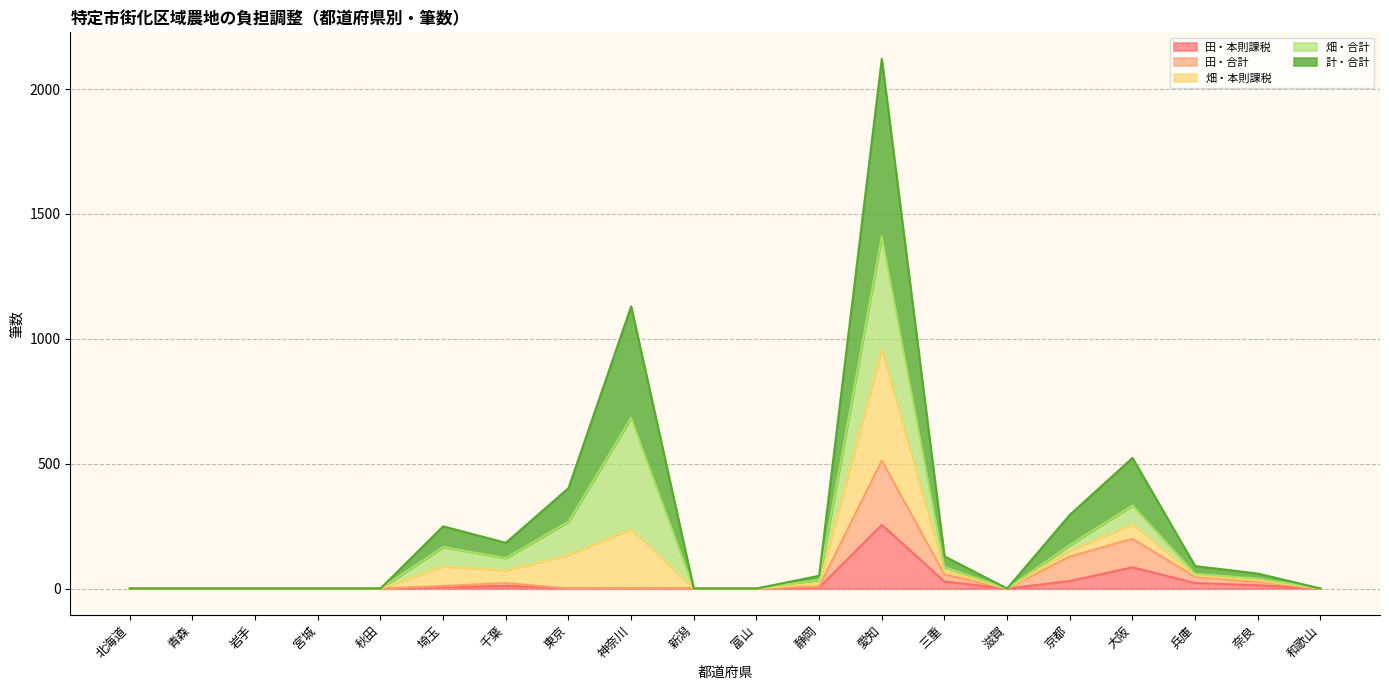

What is the total value across all series at 神奈川?

1130